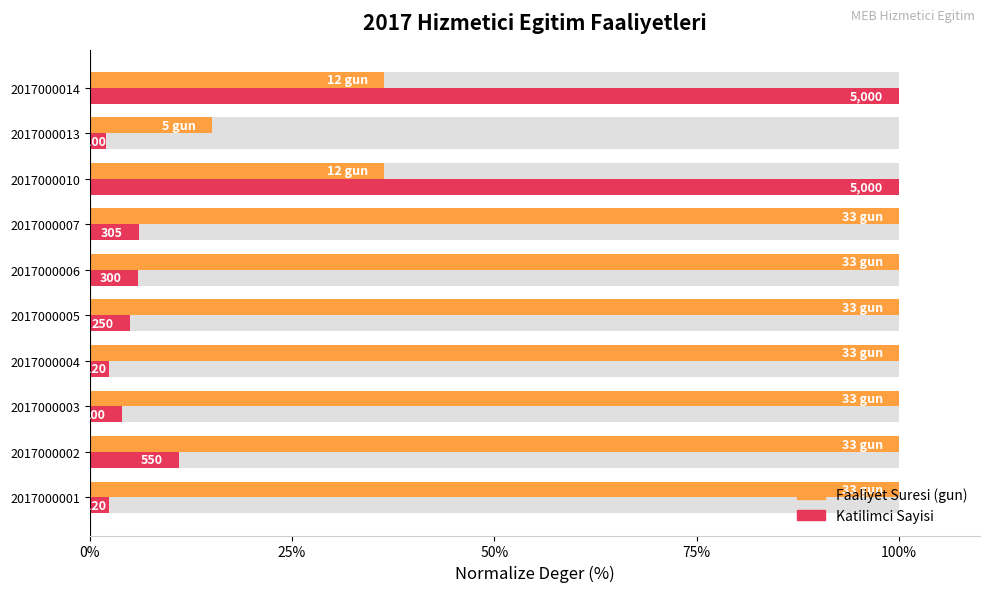

What is the approximate value of Katilimci Sayisi at 2017000003?

4.0